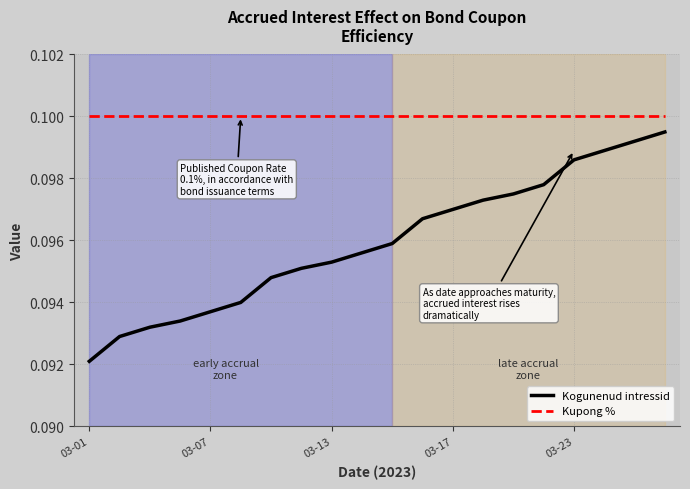

Which series has the largest range (max minus min)?

Kogunenud intressid